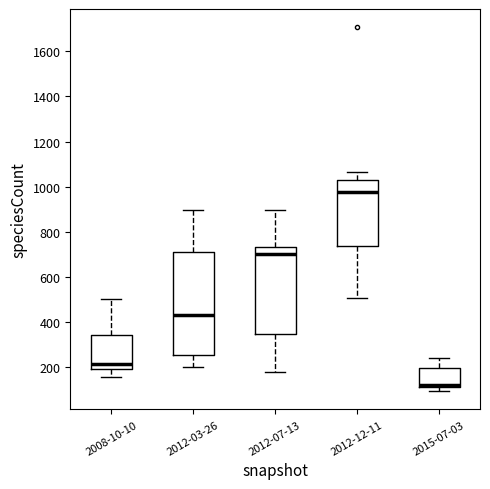

Which box's median line is the lowest?

2015-07-03